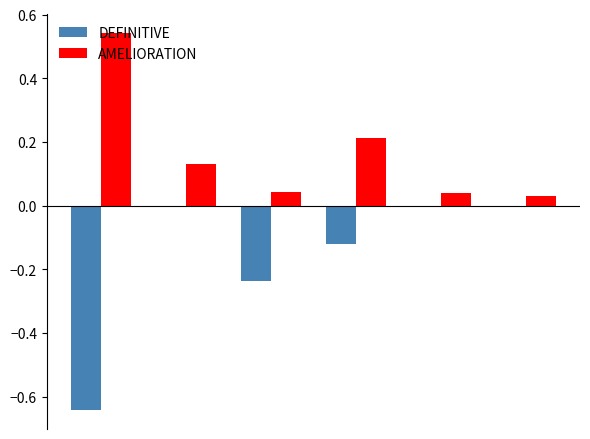

What is the sum of all DEFINITIVE values?

-1.0